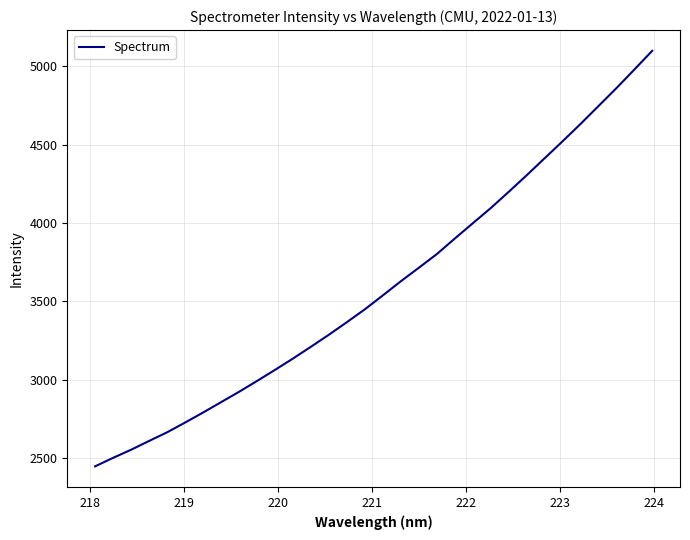

True or false: there are more than 2 points higher than both neighbors.

False